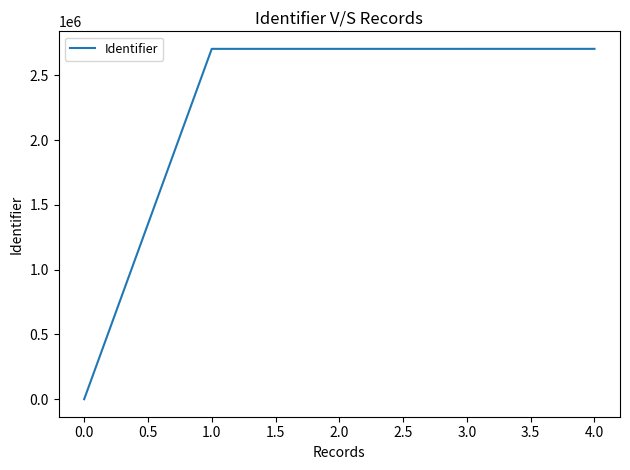

What is the sum of all values?

10823111